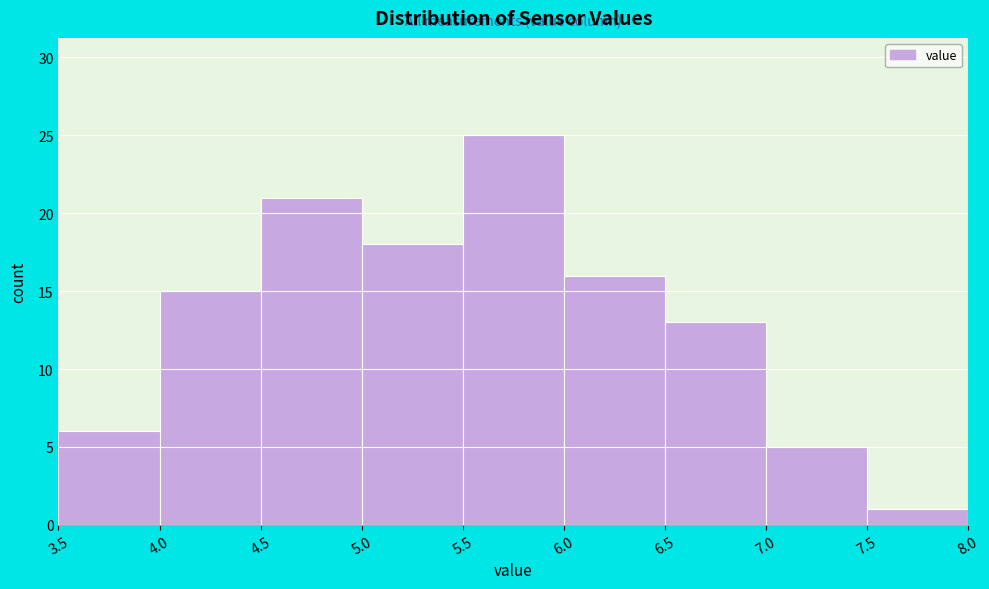

Reading left to right, list every bar in this chart as the range it spans on the x-axis followed by its height. The values are not printed on the chart, so give them approximately, as read against the axis.

3.5 to 4.0: 6
4.0 to 4.5: 15
4.5 to 5.0: 21
5.0 to 5.5: 18
5.5 to 6.0: 25
6.0 to 6.5: 16
6.5 to 7.0: 13
7.0 to 7.5: 5
7.5 to 8.0: 1